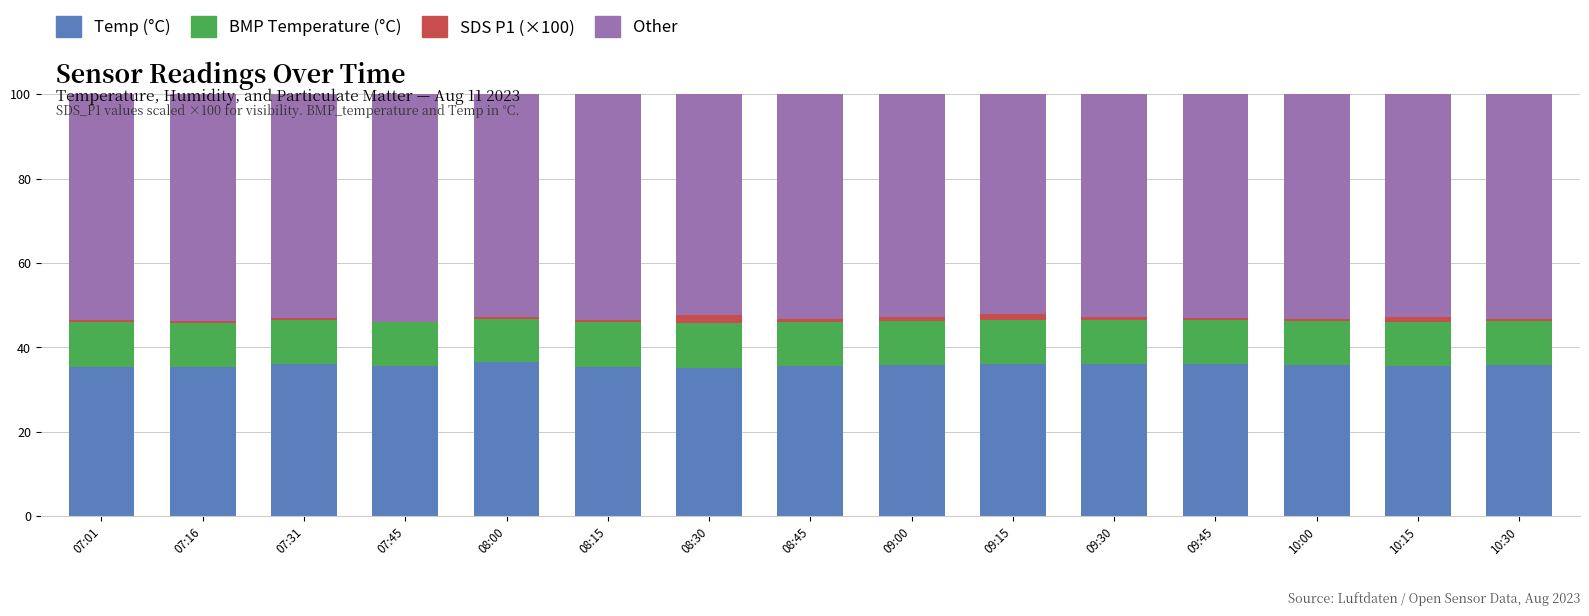

What is the maximum value for Temp (°C)?

36.5